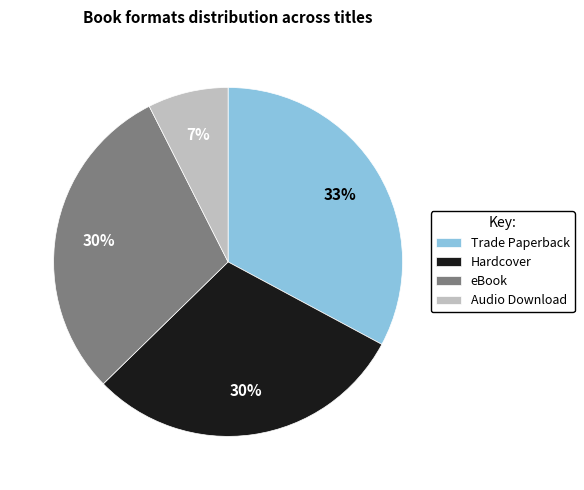

To the nearest percent, what is the average slice percentage?

25%